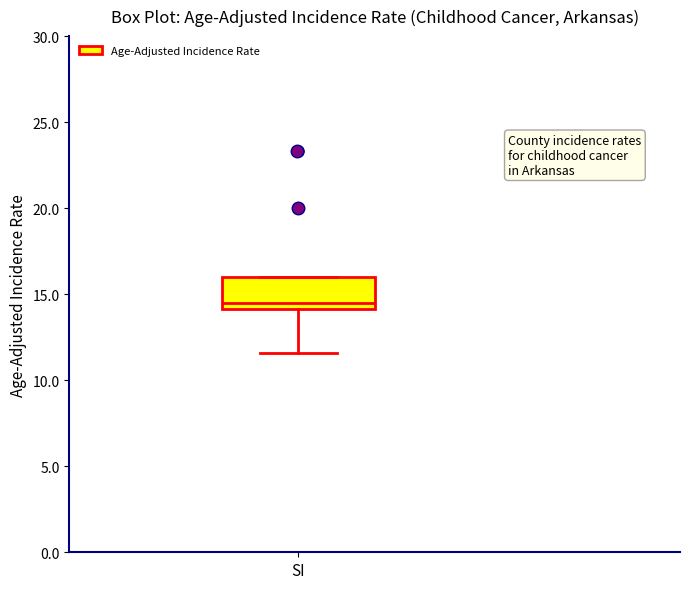

Transcribe this box plot: give where the median line is, the range the box spans, and where the two whiskers end, as read against the y-axis. The values are not printed on the chart, so give them approximately, as read against the axis.

median 14.5, box 14.0 to 16.0, whiskers 11.5 to 16.0